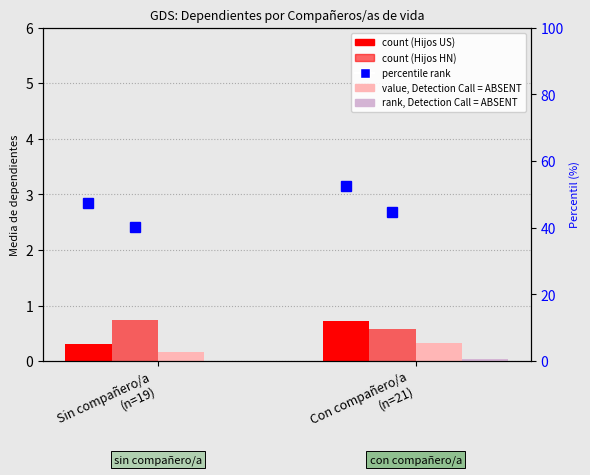

Rank the categories by % con compañero/a value from lowest to highest.

Sin compañero/a
(n=19), Con compañero/a
(n=21)